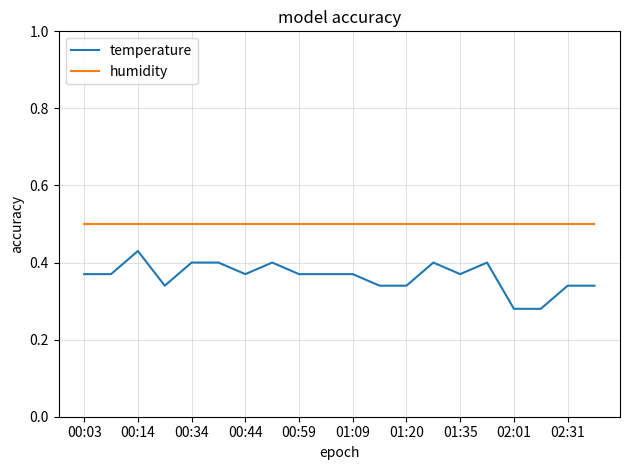

What is the maximum value for humidity?

0.5